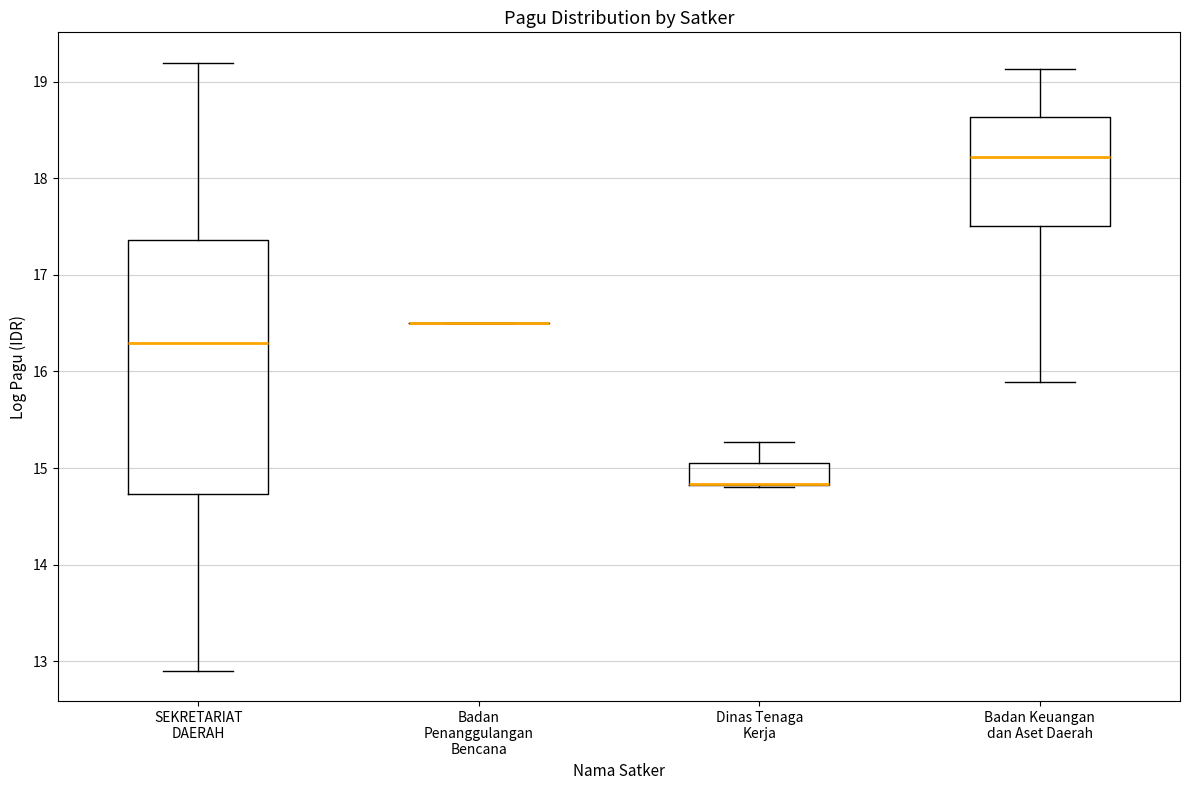

Where does the median line of the box for Badan Keuangan dan Aset Daerah sit on the y-axis? The values are not printed on the chart, so give them approximately, as read against the axis.

18.2